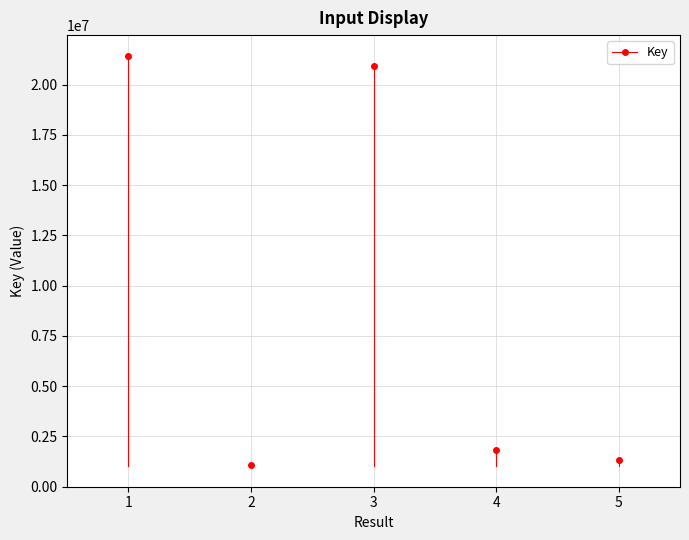

Between 4 and 1, which is larger?

1